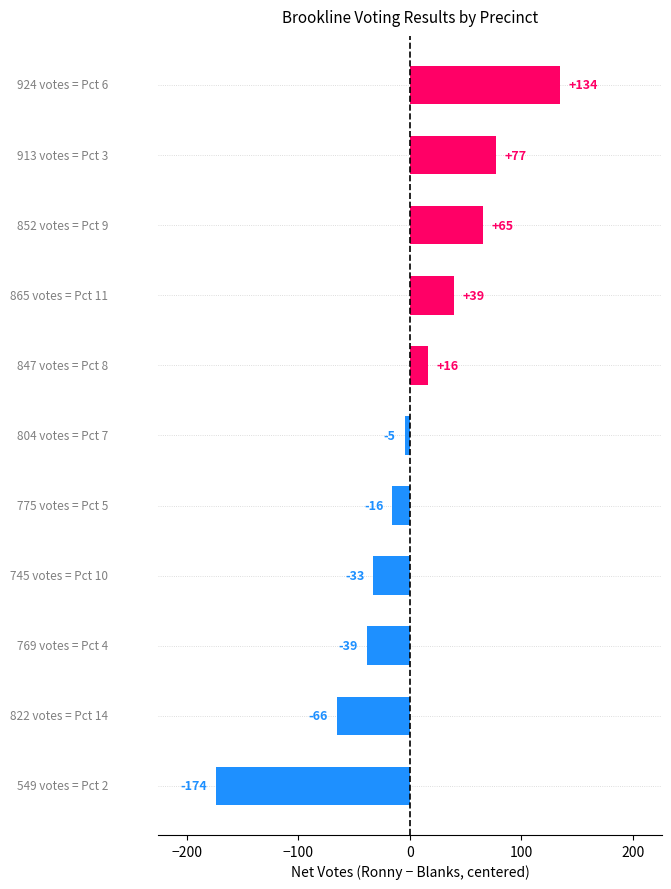

The chart shows a value of 92.8 at Pct 6. True or false?

False